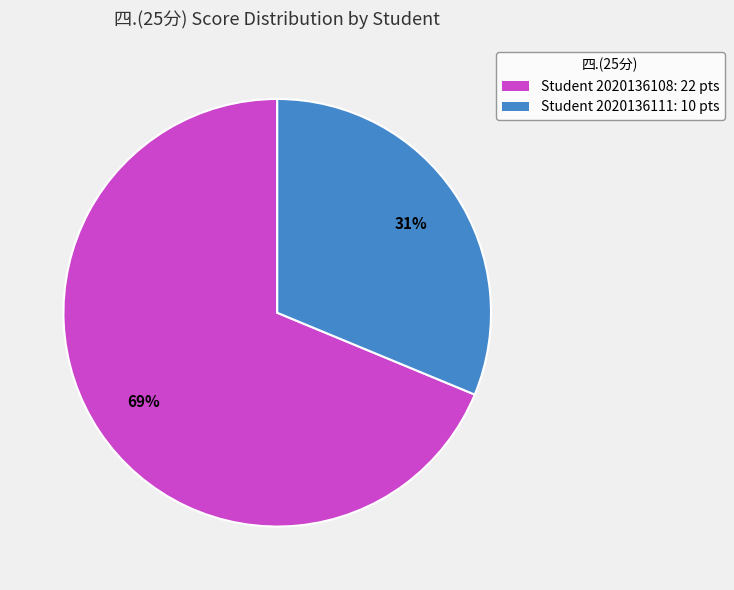

What is the majority slice?

Student 2020136108: 22 pts